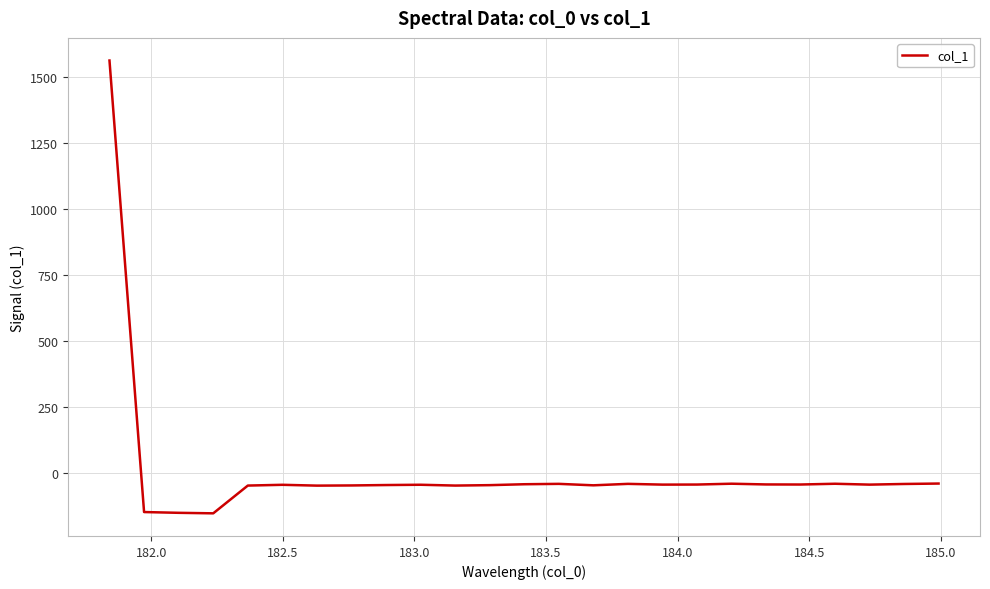

What is the difference between the maximum and second lowest values?

1716.3